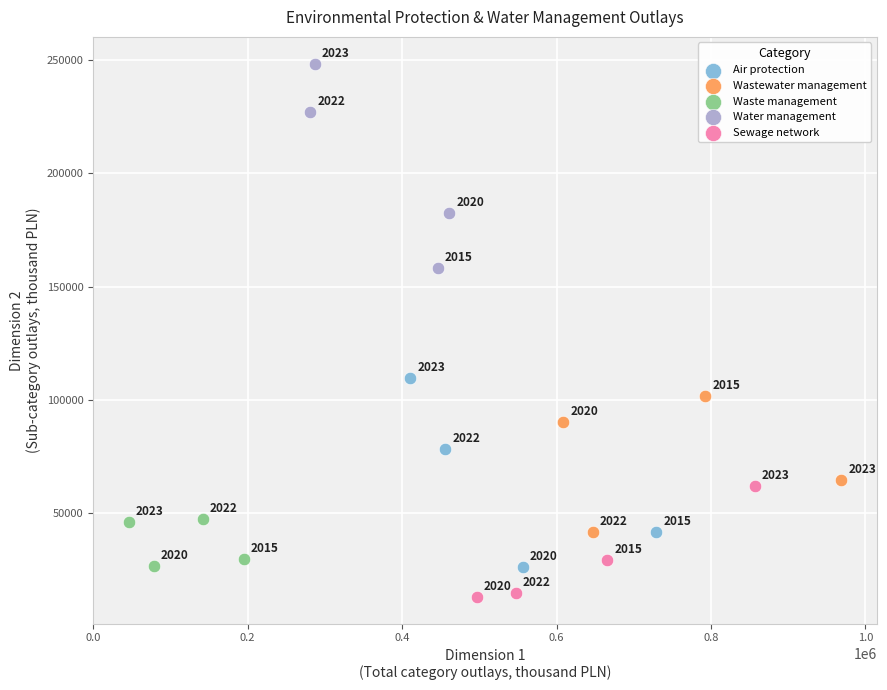

Which series has the largest Y range (max minus min)?

Water management